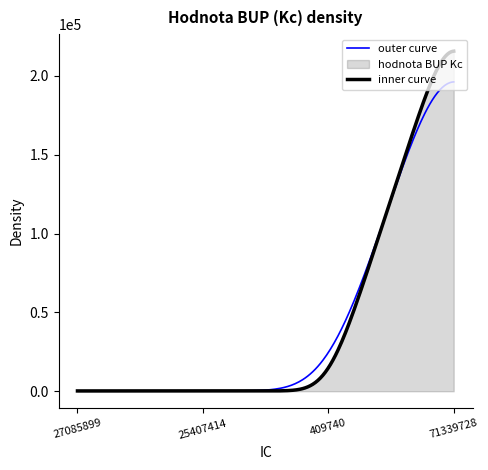

At which category does the chart reach its minimum across all series?

27085899